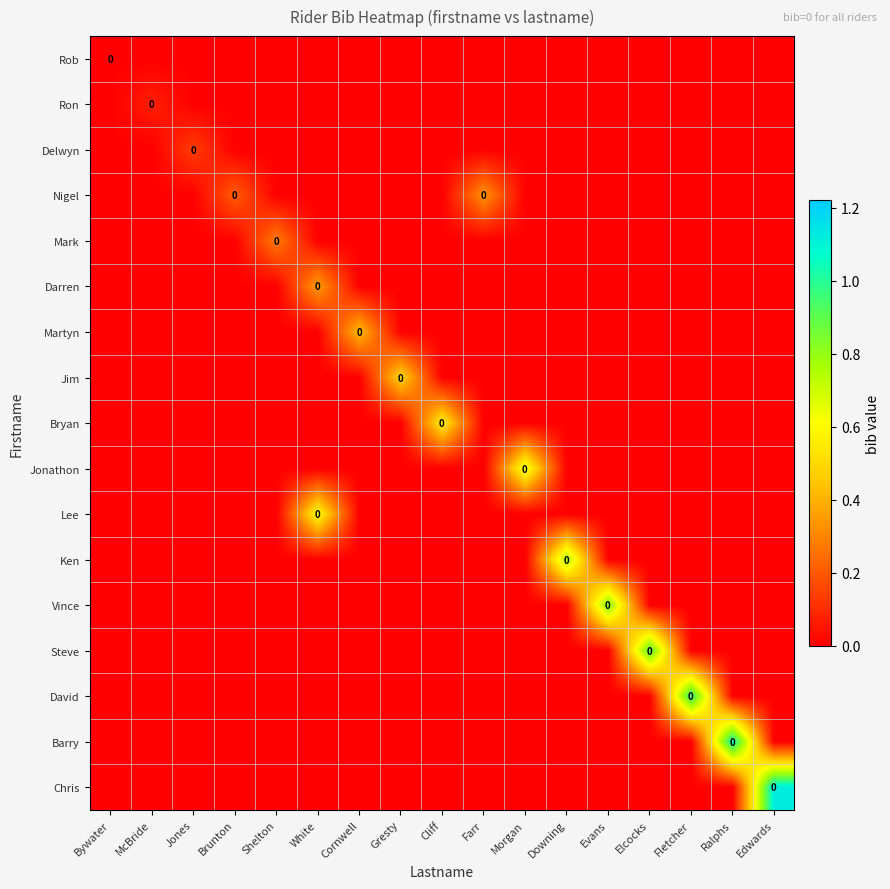

Between Edwards and Evans, which is larger?

Edwards